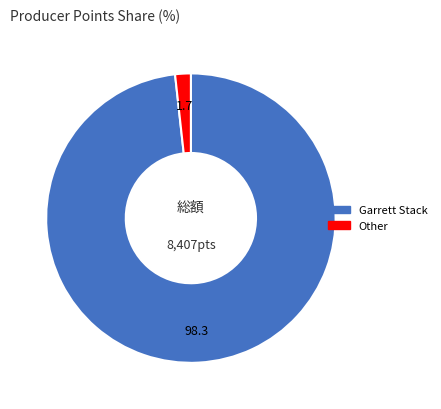

Does any single category account for the majority?

Yes